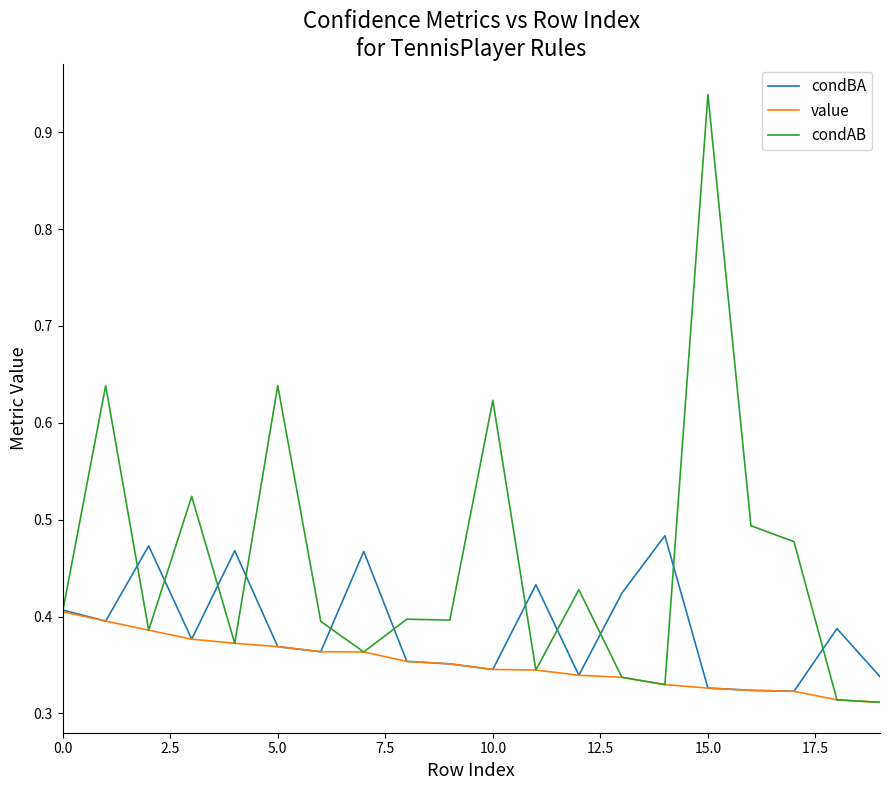

Rank the series by their average value, from highest to lowest.

condAB, condBA, value